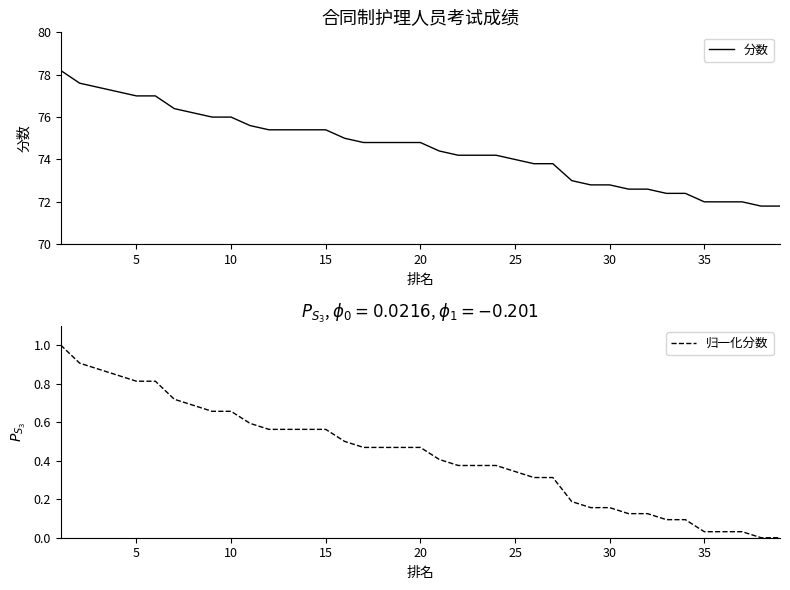

True or false: 分数 has a value of 48.6 at 35.

False